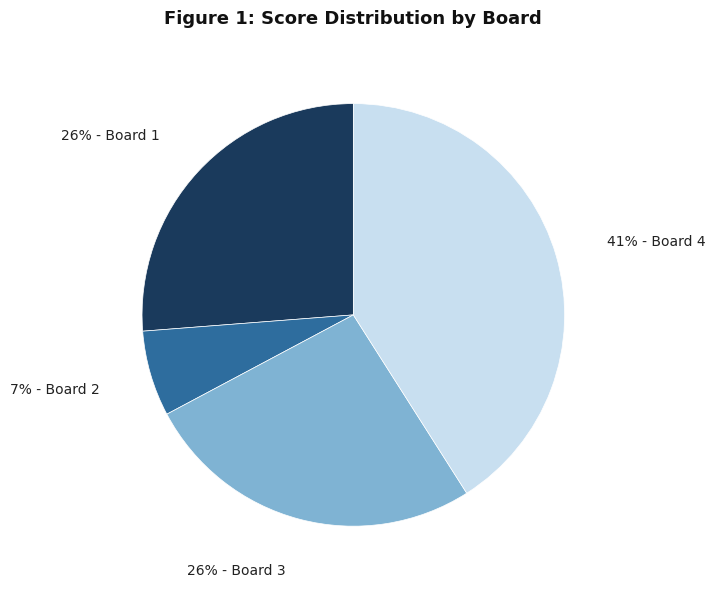

To the nearest percent, what is the difference between the largest and smallest slice percentages?

34%